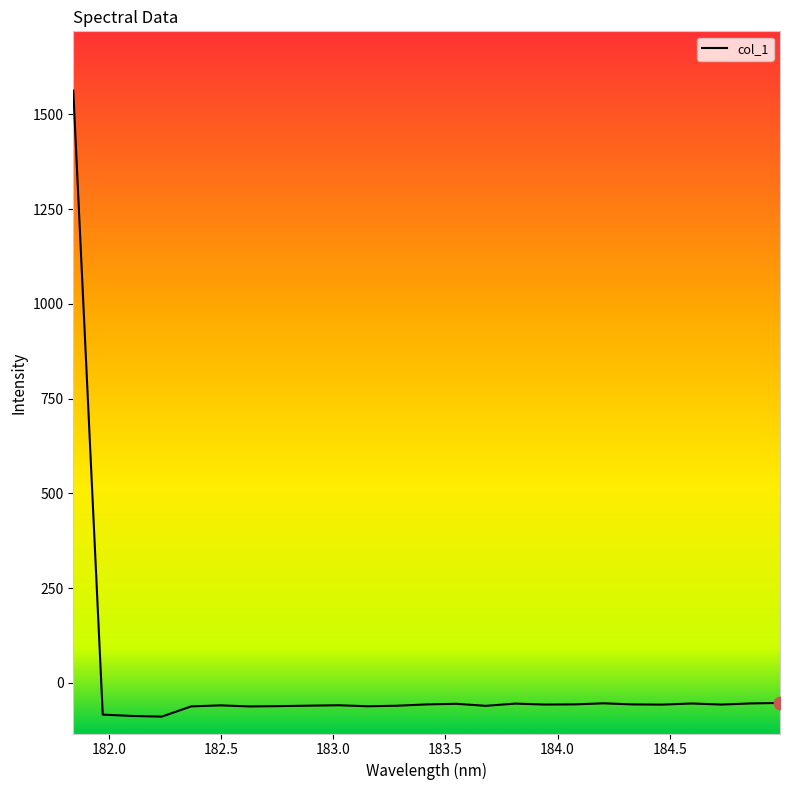

What is the difference between the maximum and minimum values?

1652.3